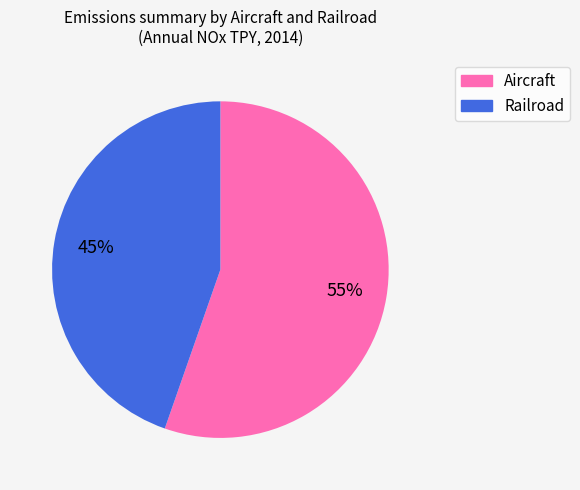

Is it true that Aircraft is 55% of the pie?

True